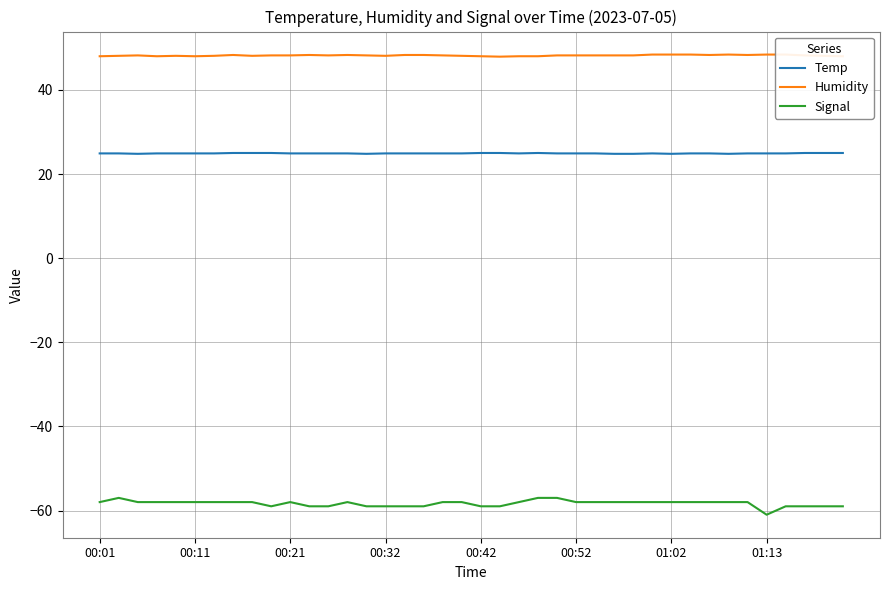

Does the chart display data point markers on the line(s)?

No